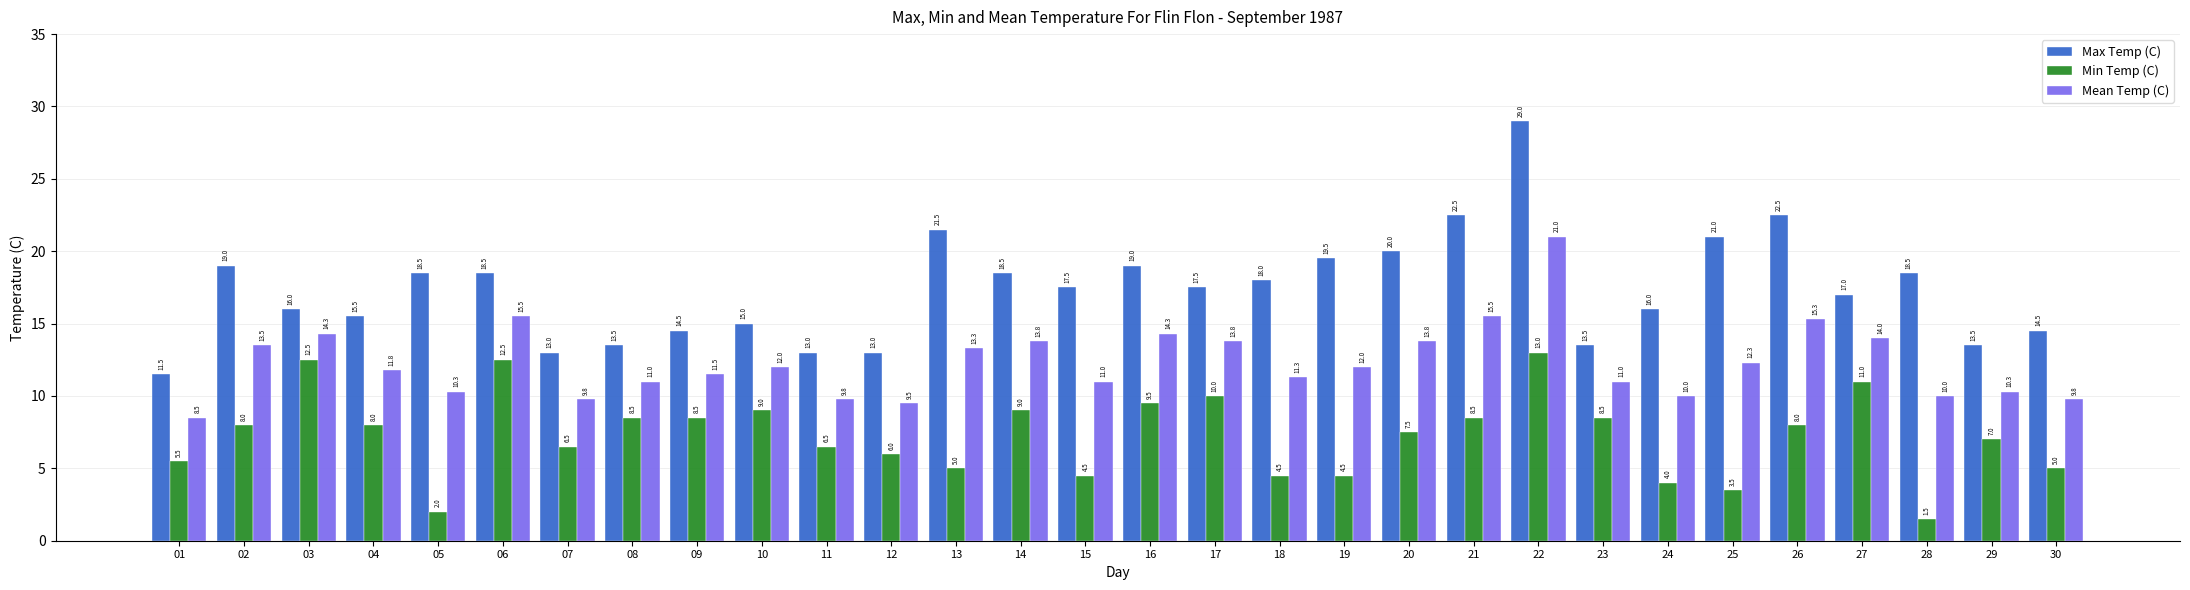

What is the value of the Min Temp (C) bar at the 3rd from the left?

12.5